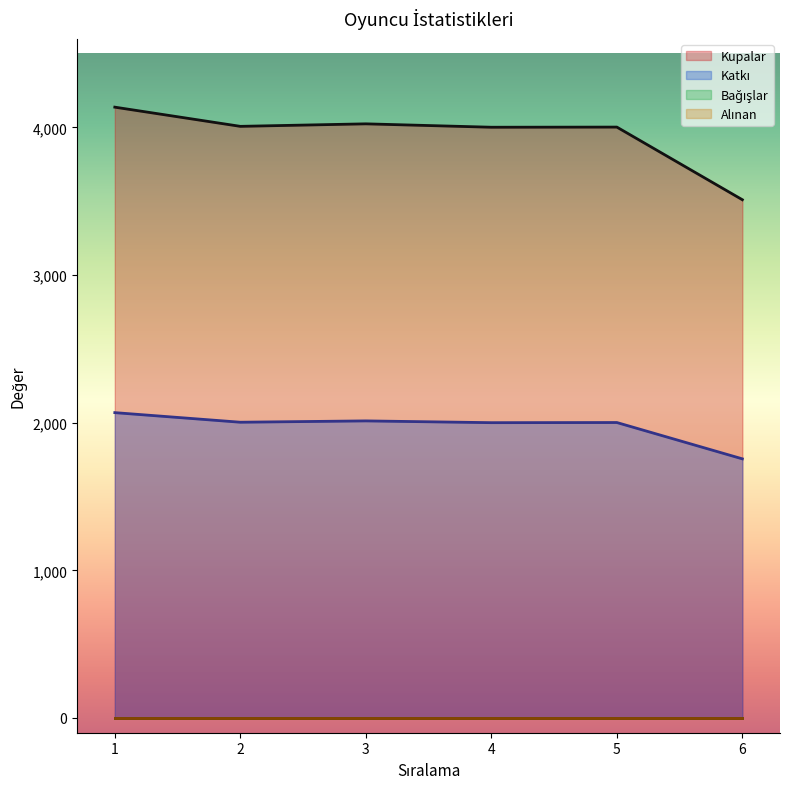

Rank the categories by Kupalar value from lowest to highest.

6, 4, 5, 2, 3, 1